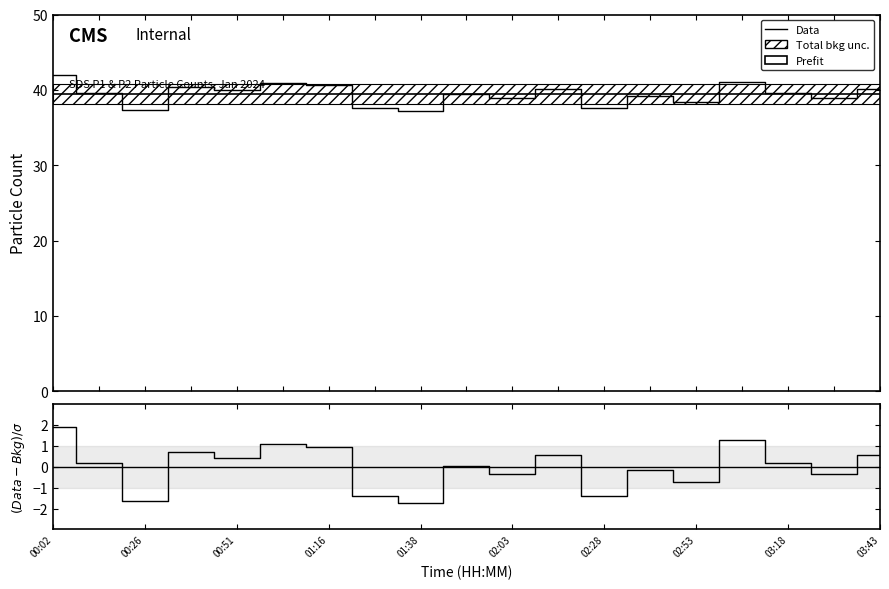

Reading left to right, what are all the values shown in this chart?

41.9	39.6	37.3	40.3	40.0	40.9	40.6	37.6	37.1	39.4	39.0	40.1	37.6	39.2	38.4	41.1	39.6	39.0	40.1